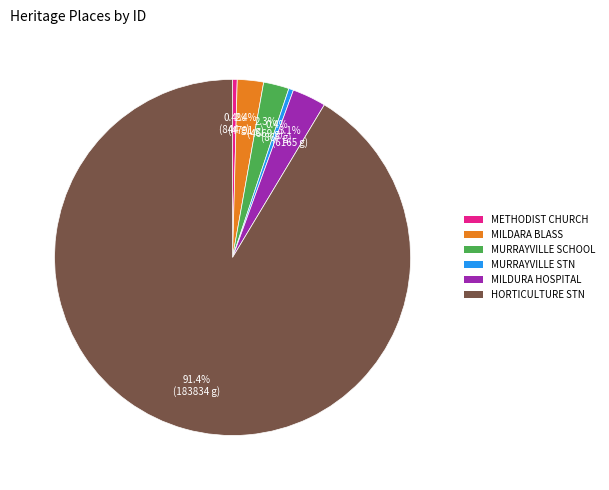

Is there a majority slice in this chart?

Yes